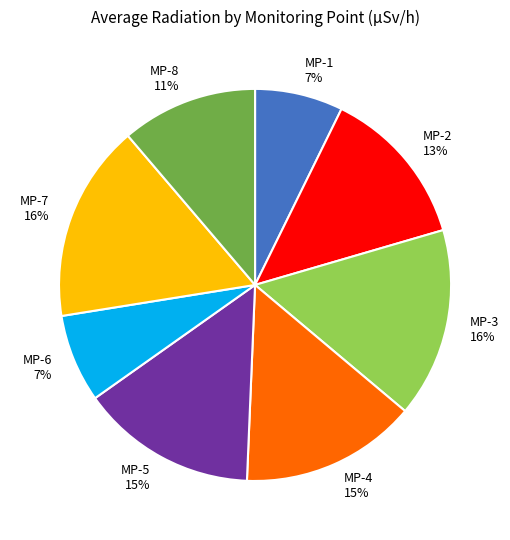

Is MP-5 the majority of the pie?

No